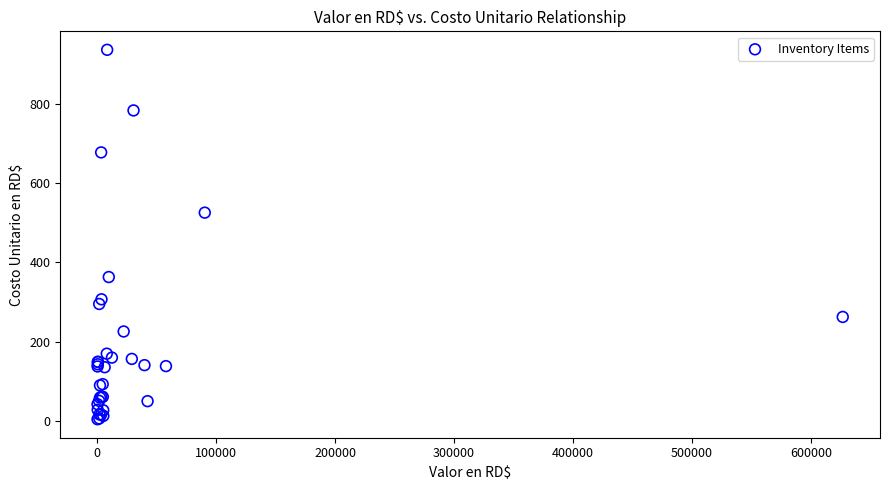

What Y value in the scatter plot is closest to 470?

526.0